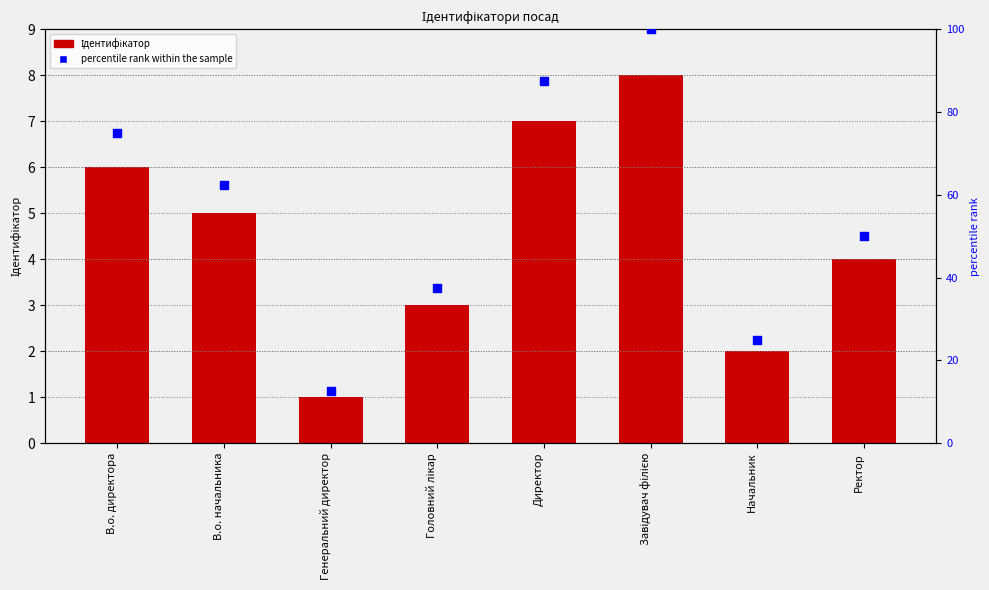

At how many categories does at least one series exceed 31?

6